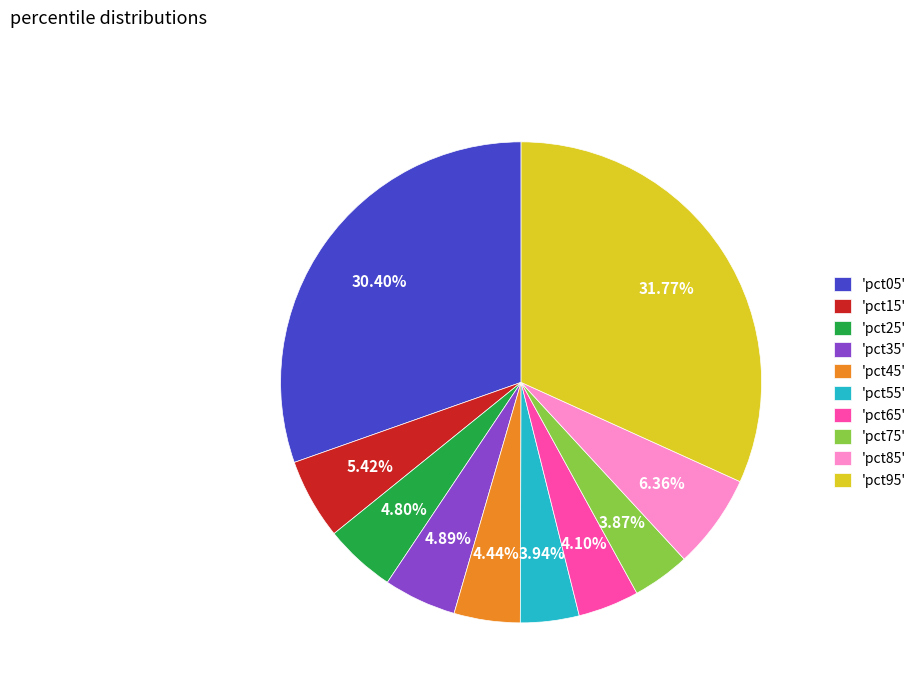

Is the sum of 'pct55' and 'pct85' greater than half?

No